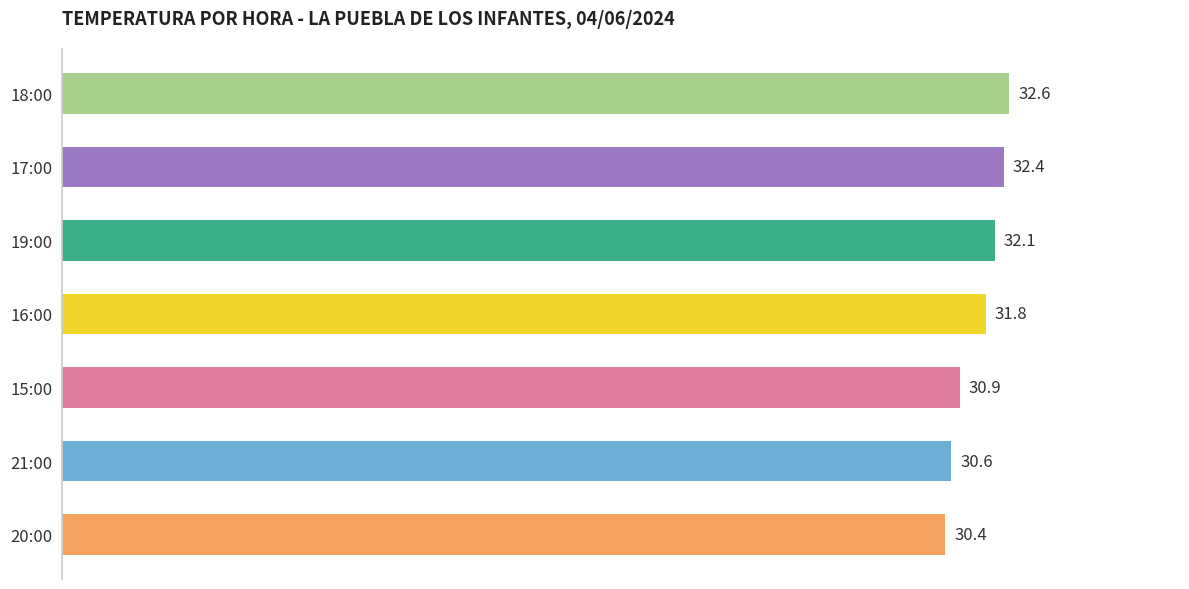

What is the change in value from 16:00 to 19:00?

+0.3